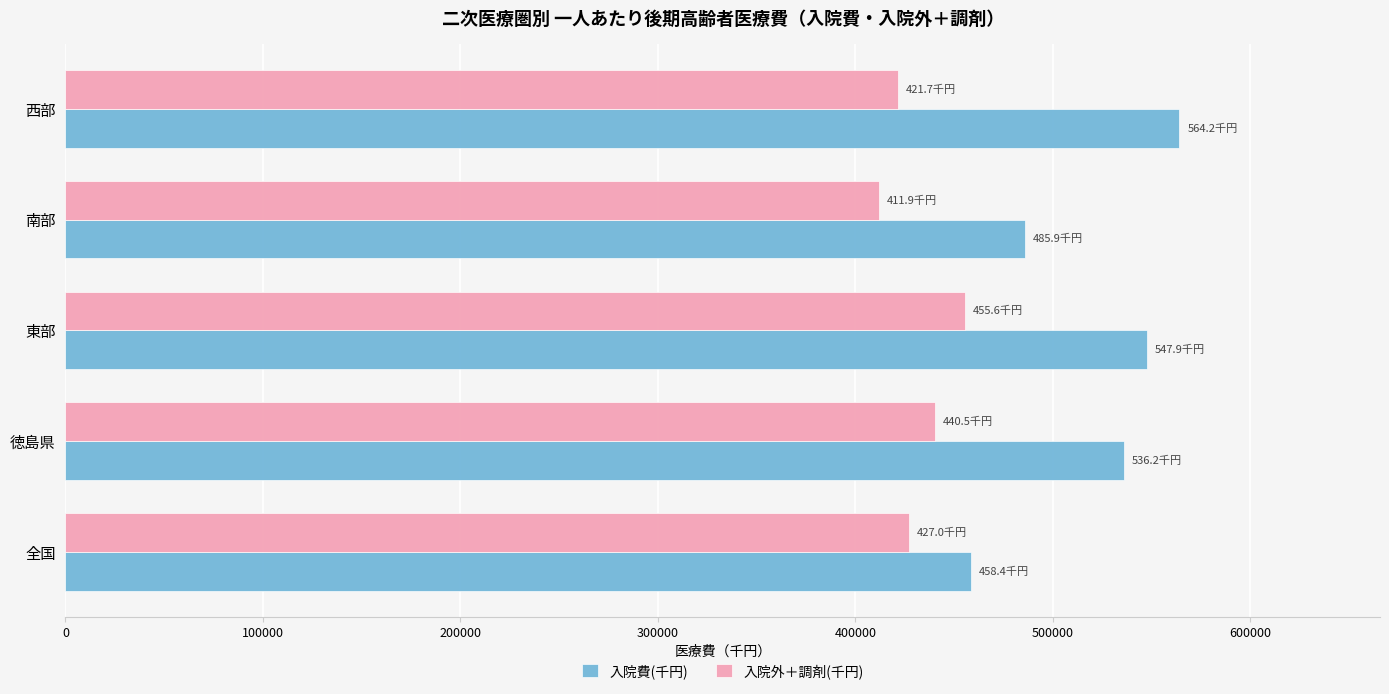

How many values in the 入院費(千円) series exceed 536180?

3